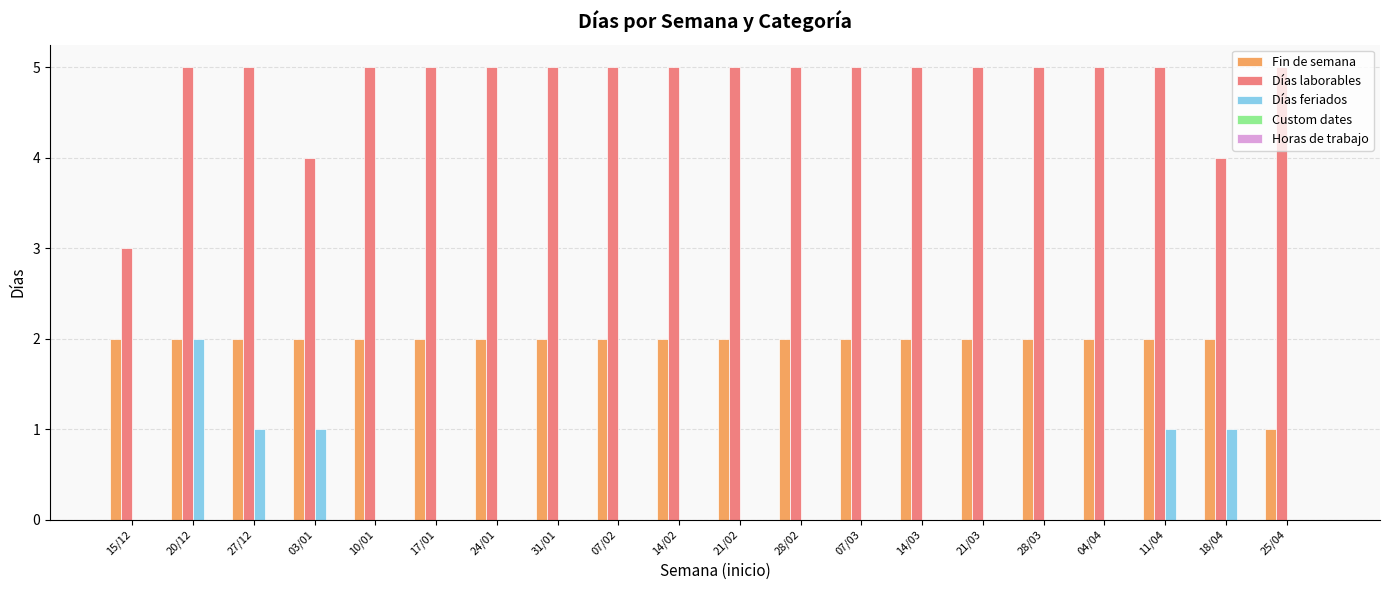

At which category is the sum across all series the highest?

20/12